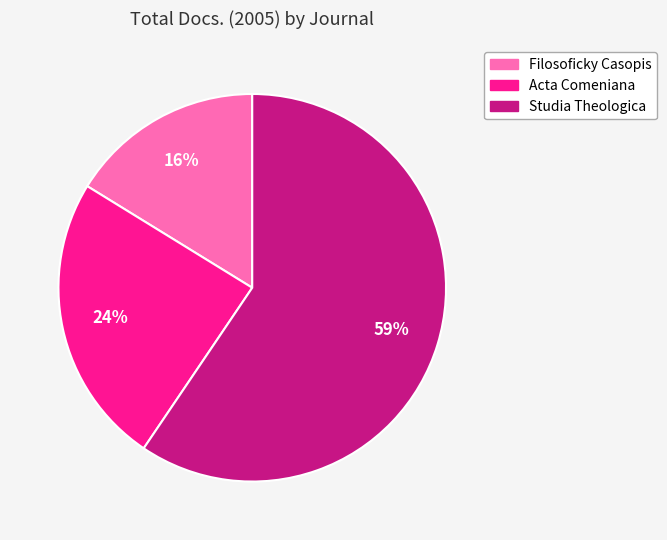

Do Acta Comeniana and Studia Theologica together represent more than half of the pie?

Yes